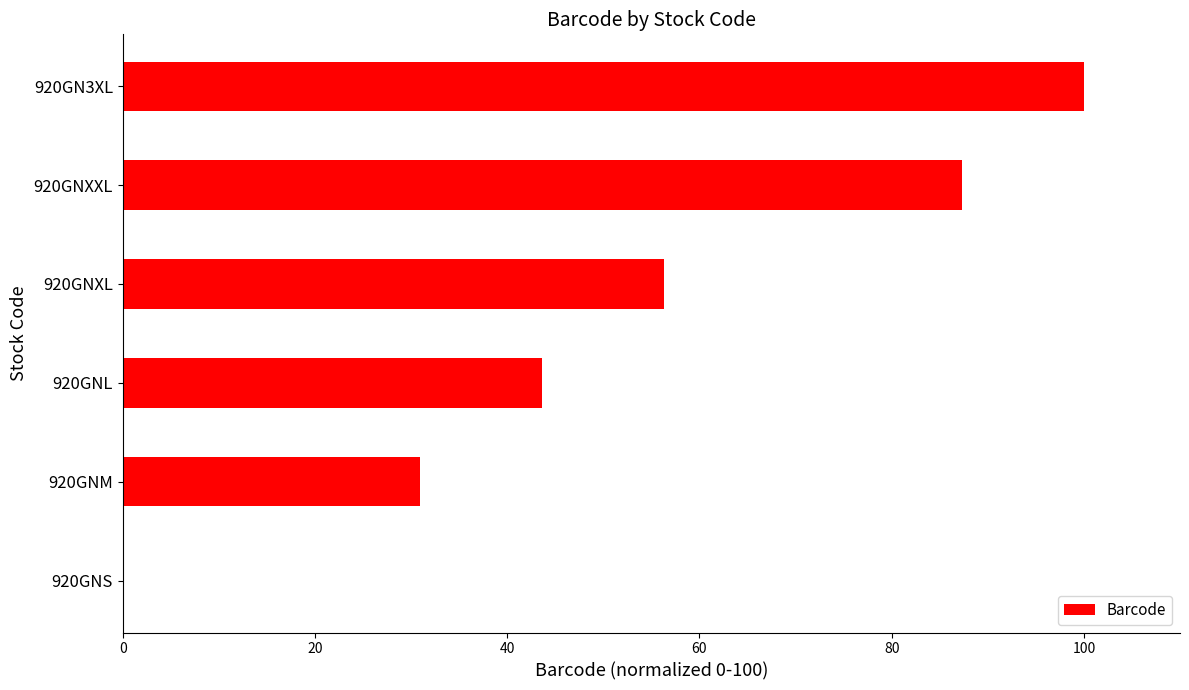

What is the average value?

53.0